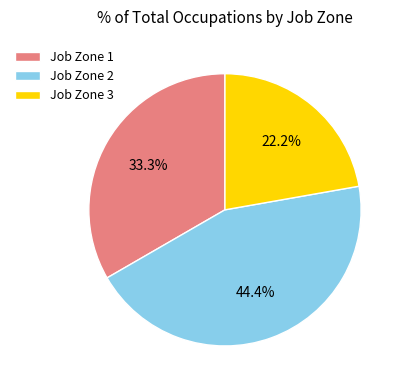

Is there any slice that represents more than half of the pie?

No